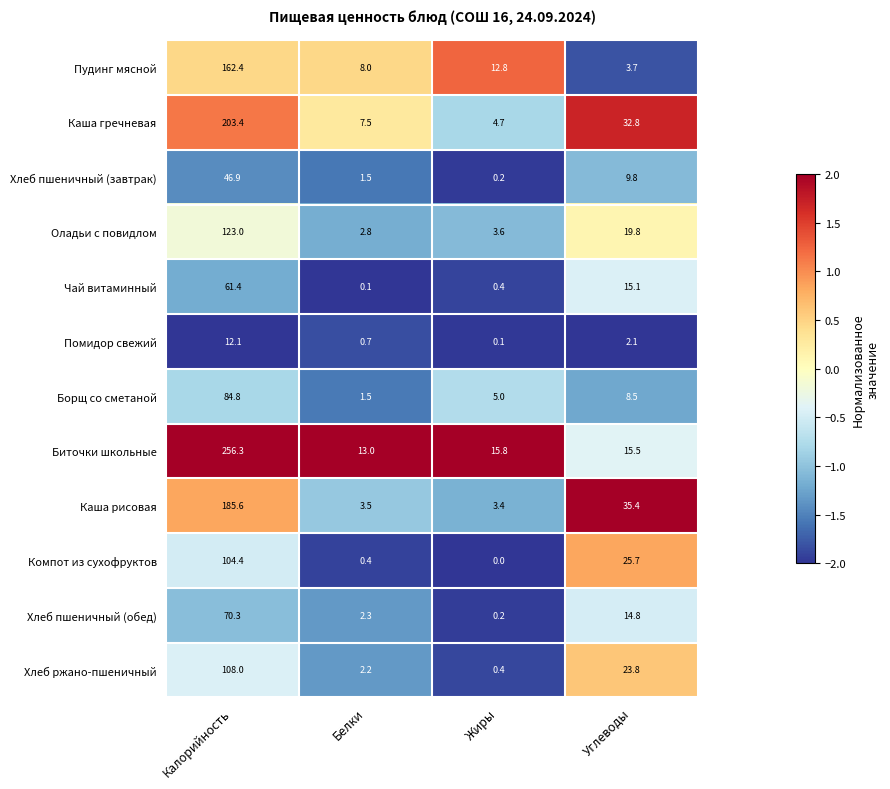

What is the difference between the maximum and minimum values in the Хлеб ржано-пшеничный series?

107.6